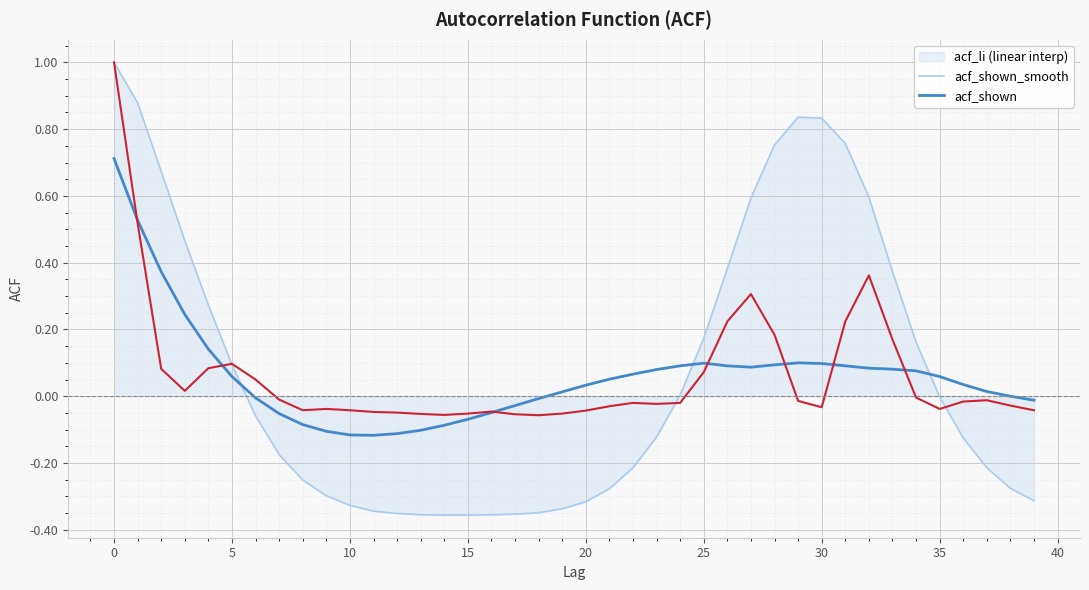

What is the maximum value shown in the chart?

1.0